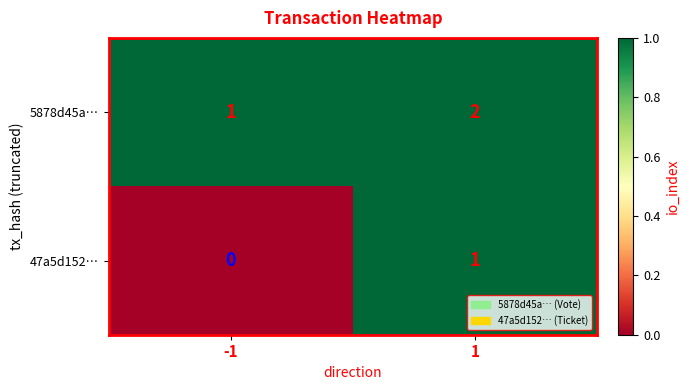

Which label corresponds to the smallest value in the chart?

-1